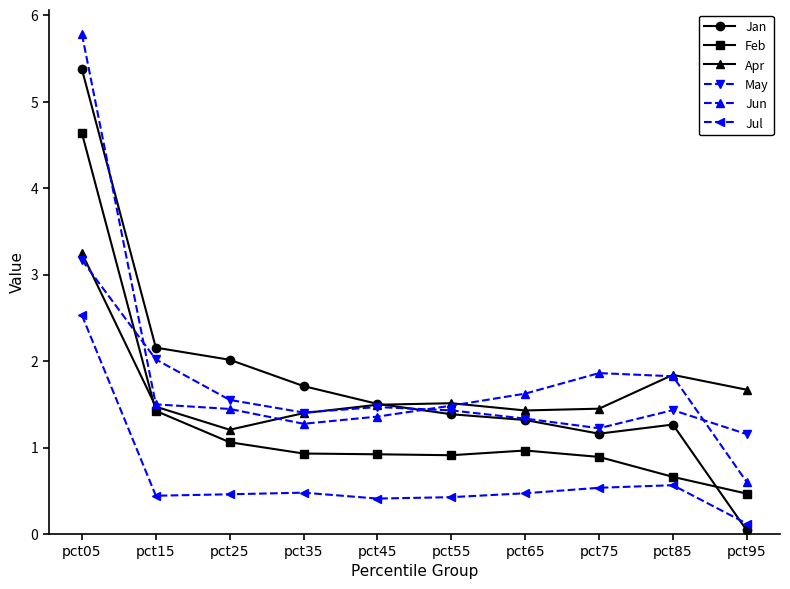

Is it true that May equals 2.2 at pct05?

False